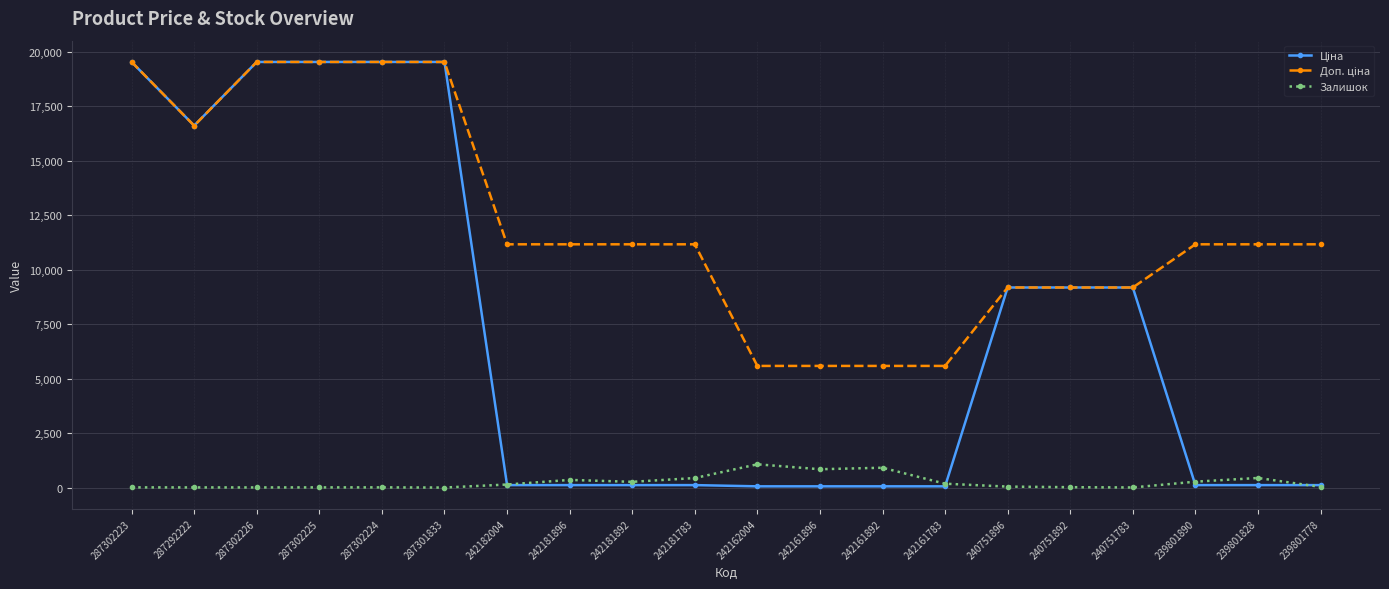

What is the greatest value displayed?

19542.7